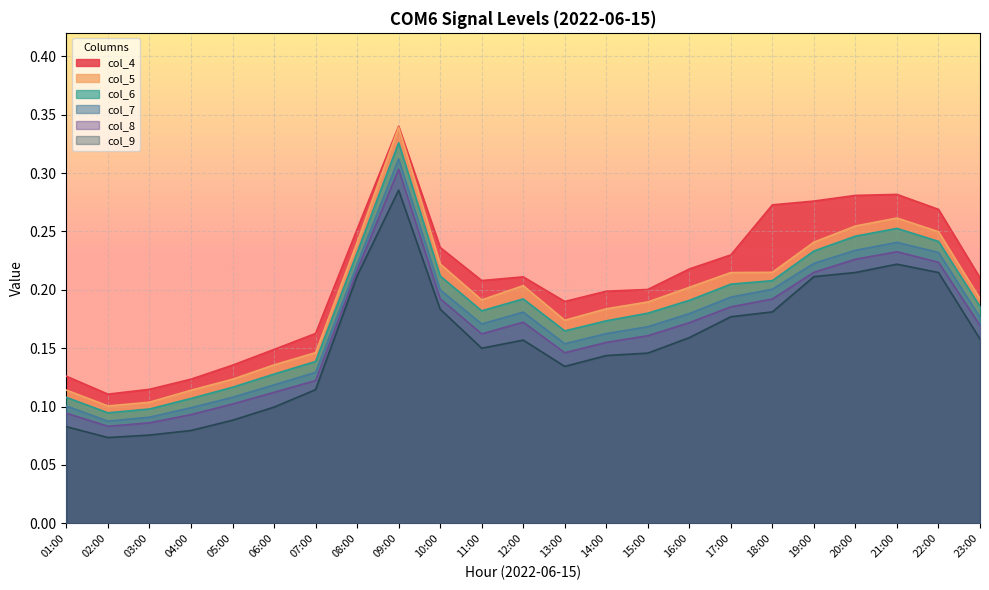

Count the number of categories in the chart.

23